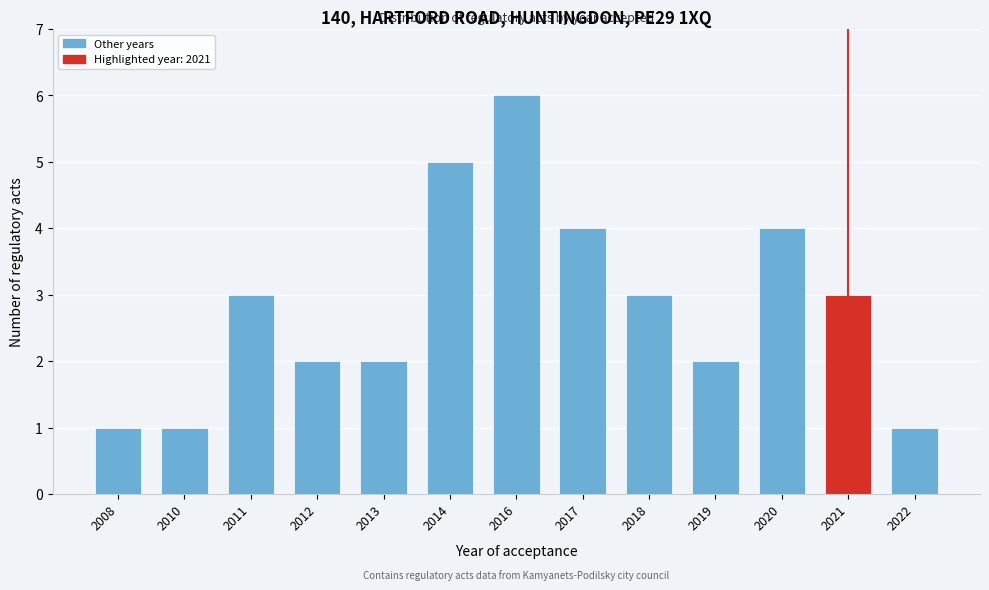

Reading left to right, list all the values displayed in this chart.

2008=1	2010=1	2011=3	2012=2	2013=2	2014=5	2016=6	2017=4	2018=3	2019=2	2020=4	2021=3	2022=1